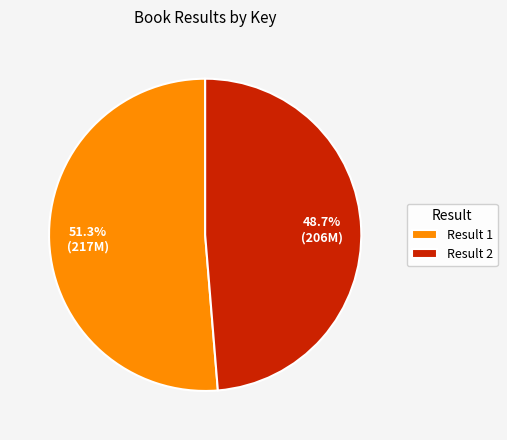

Which slice is the largest?

Result 1